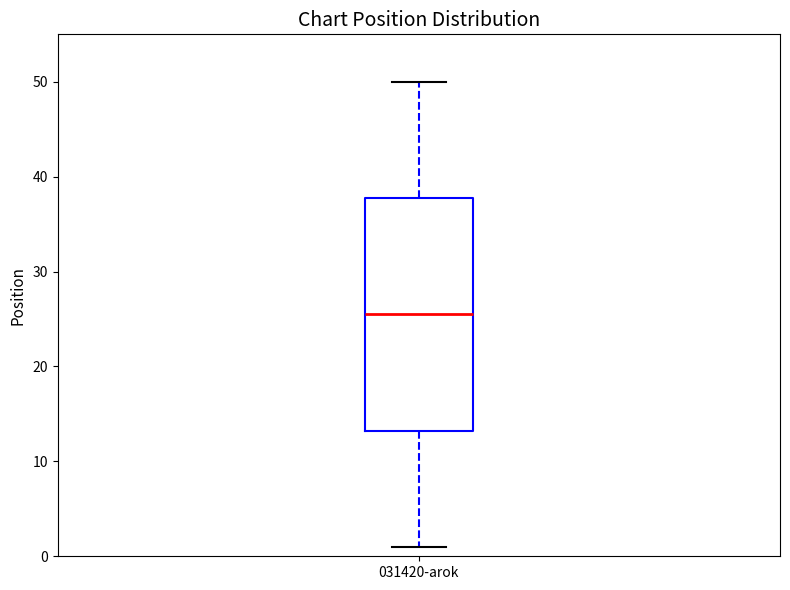

Where does the lower whisker of the box for 031420-arok end on the y-axis? The values are not printed on the chart, so give them approximately, as read against the axis.

1